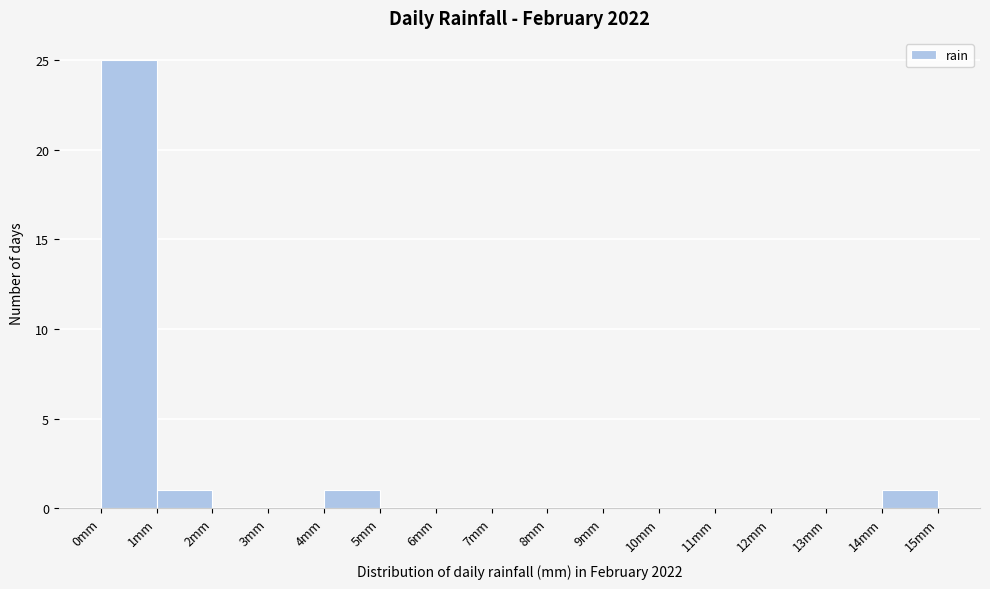

What is the height of the bar covering 4 to 5 on the x-axis? The values are not printed on the chart, so give them approximately, as read against the axis.

1